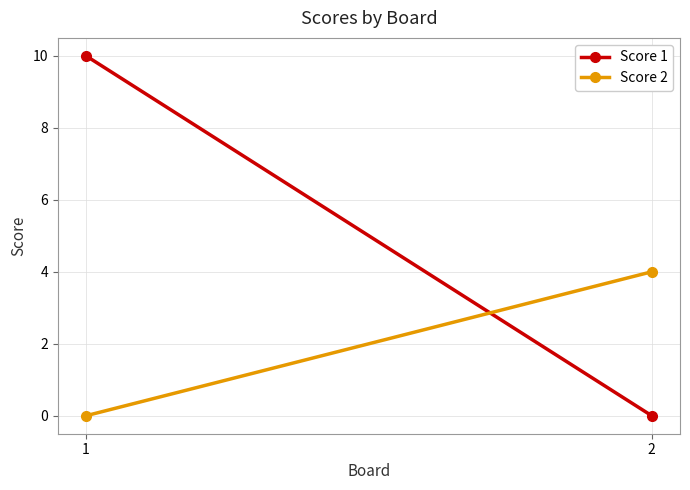

What is the maximum value shown in the chart?

10